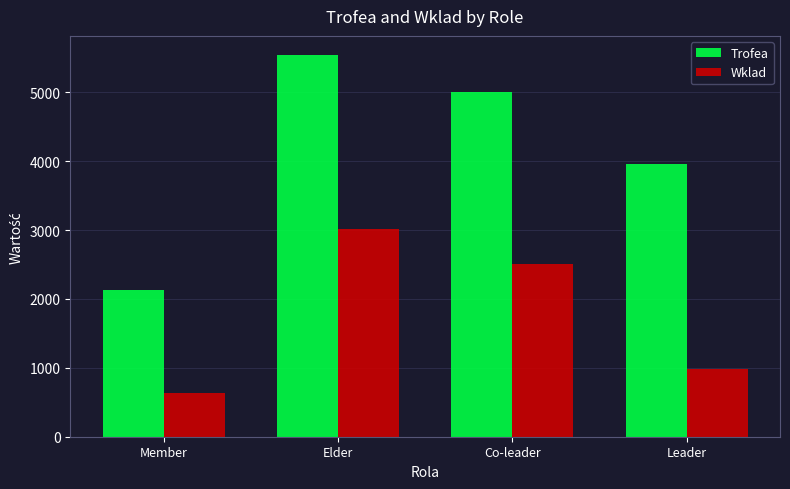

Reading right to left, transcribe all the data shown in this chart.

Trofea: Leader=3959.0	Co-leader=5003.0	Elder=5541.6	Member=2128.2
Wklad: Leader=989.0	Co-leader=2501.5	Elder=3019.2	Member=632.9